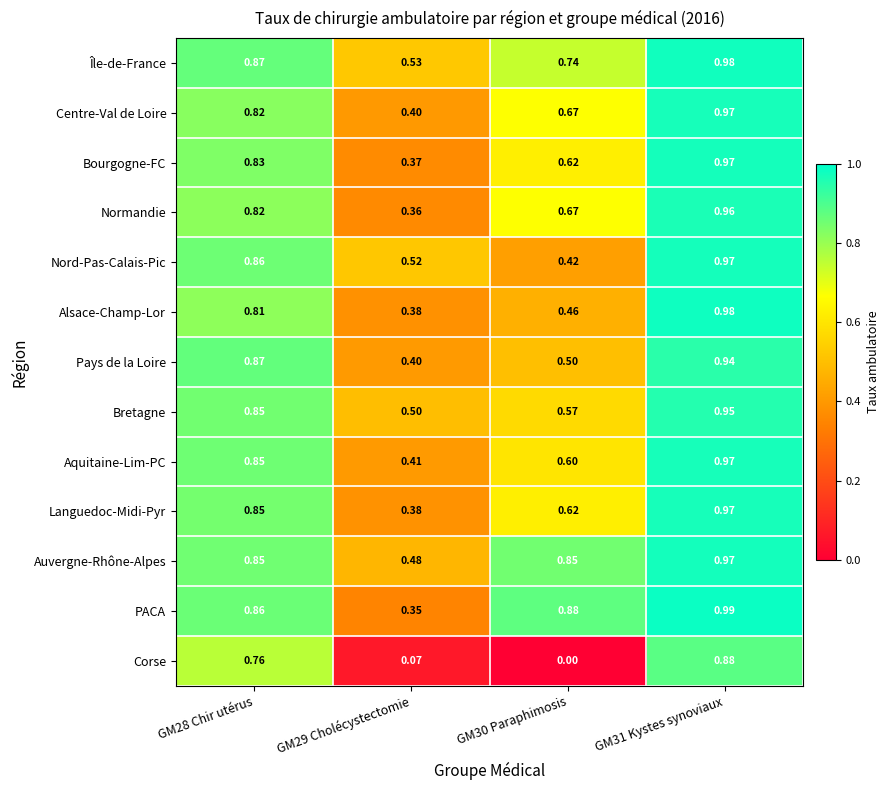

Which series has the largest range (max minus min)?

Corse